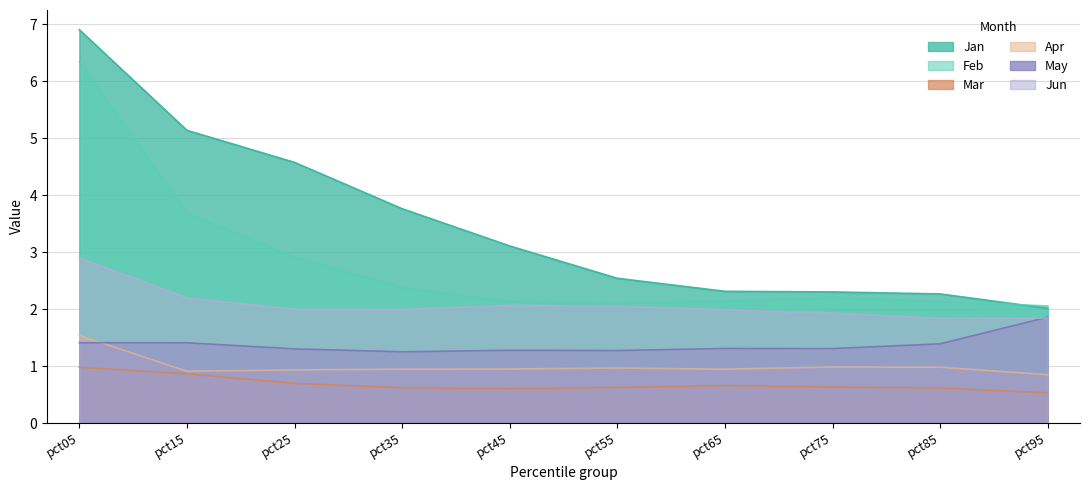

At which category does Mar reach its first local peak?

pct65